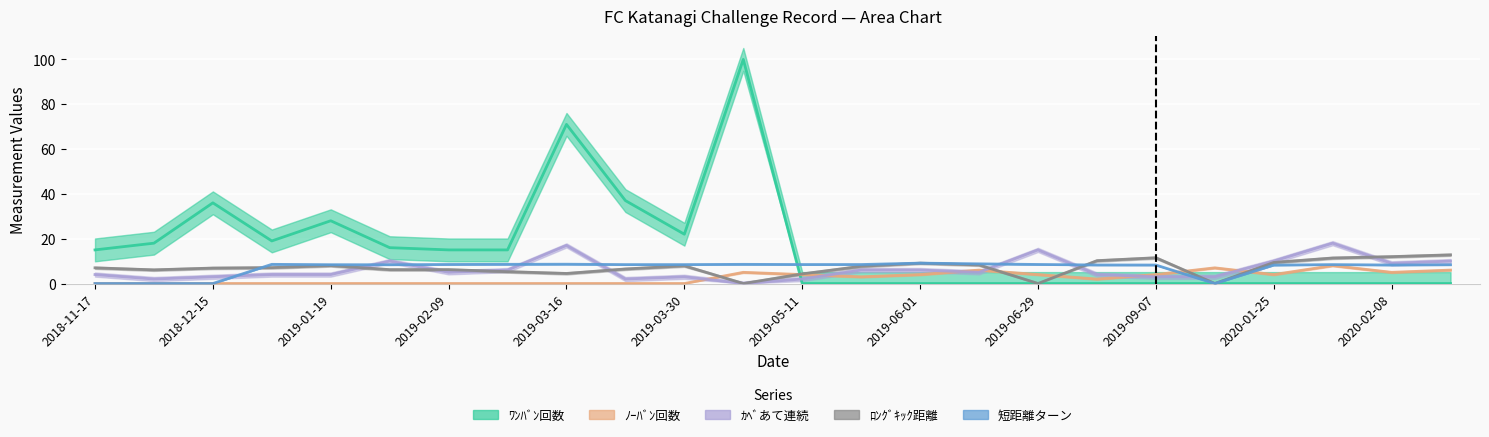

At how many categories does at least one series exceed 94?

1